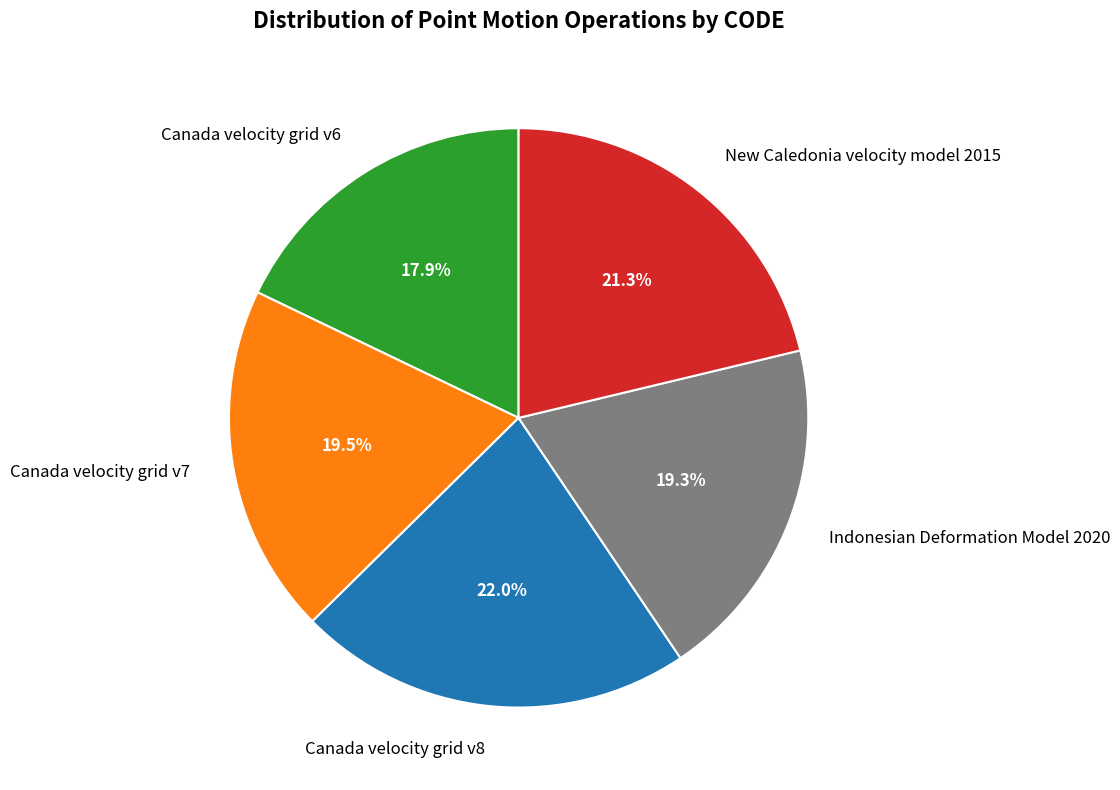

To the nearest percent, what is the difference between the largest and smallest slice percentages?

4%